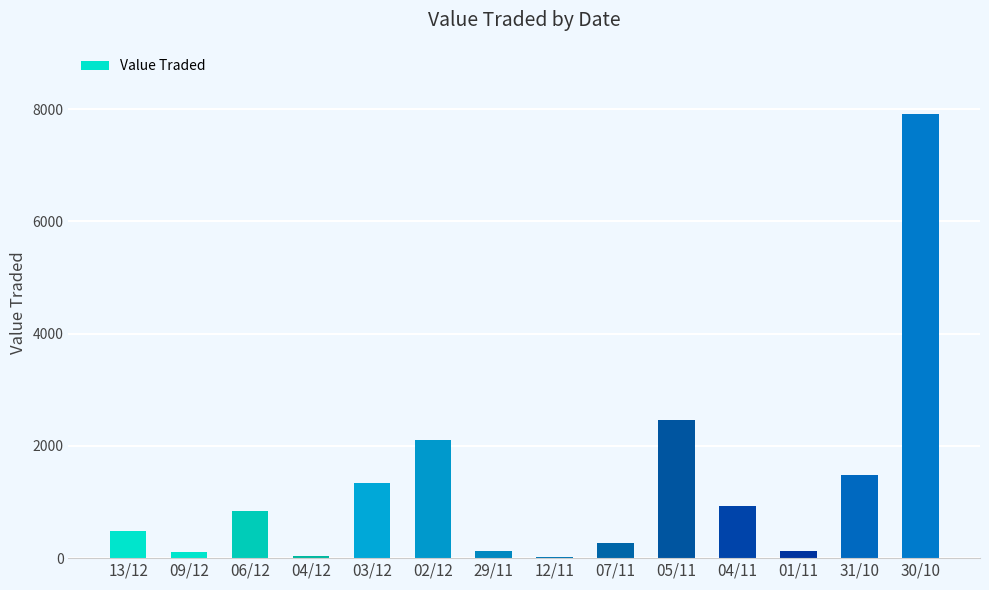

The value at 06/12 is 1311. True or false?

False